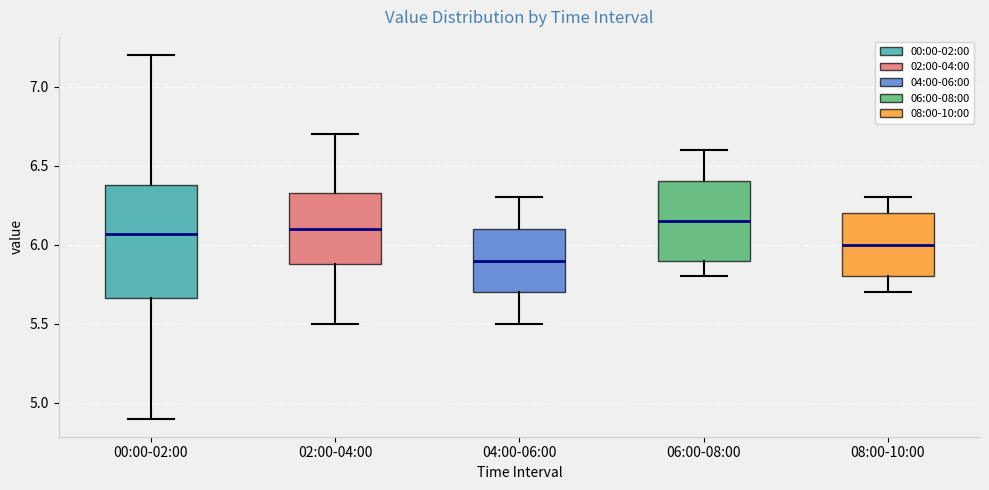

Reading left to right, read every box against the y-axis: the position of its median line, the range the box covers, and the ends of its whiskers. The values are not printed on the chart, so give them approximately, as read against the axis.

00:00-02:00: median 6.05, box 5.65 to 6.40, whiskers 4.90 to 7.20
02:00-04:00: median 6.10, box 5.90 to 6.35, whiskers 5.50 to 6.70
04:00-06:00: median 5.90, box 5.70 to 6.10, whiskers 5.50 to 6.30
06:00-08:00: median 6.15, box 5.90 to 6.40, whiskers 5.80 to 6.60
08:00-10:00: median 6.00, box 5.80 to 6.20, whiskers 5.70 to 6.30